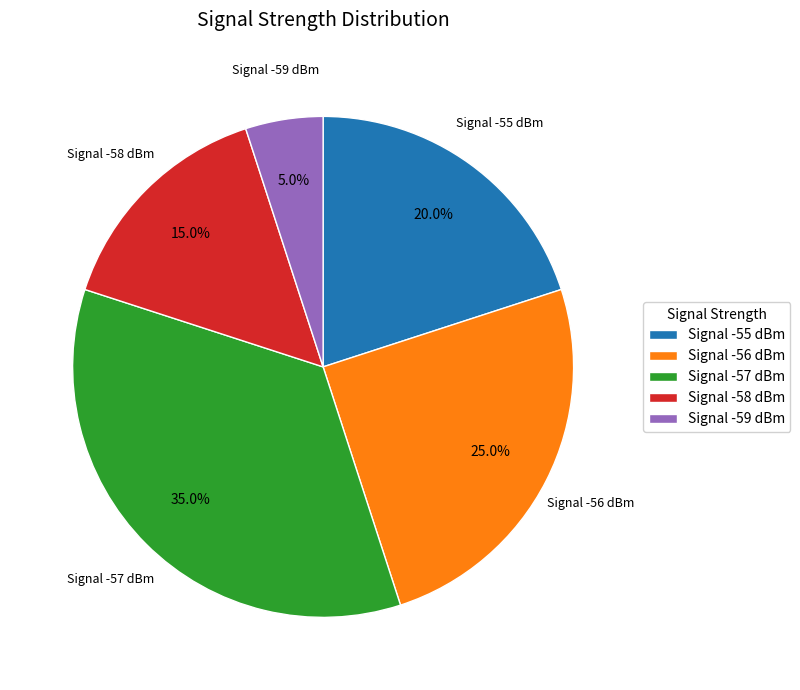

Between Signal -55 dBm and Signal -59 dBm, which is larger?

Signal -55 dBm